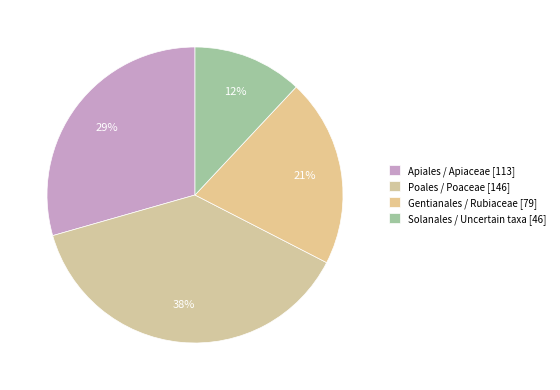

Which category has the biggest portion of the pie?

Poales / Poaceae